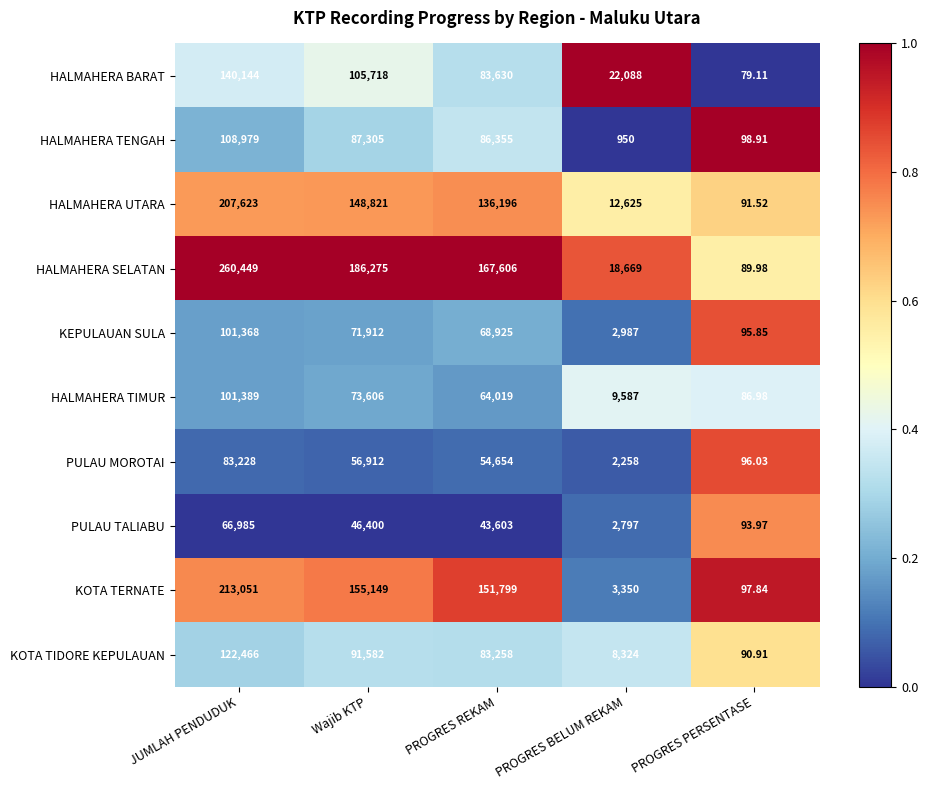

Which category has the lowest value across all series?

PROGRES PERSENTASE